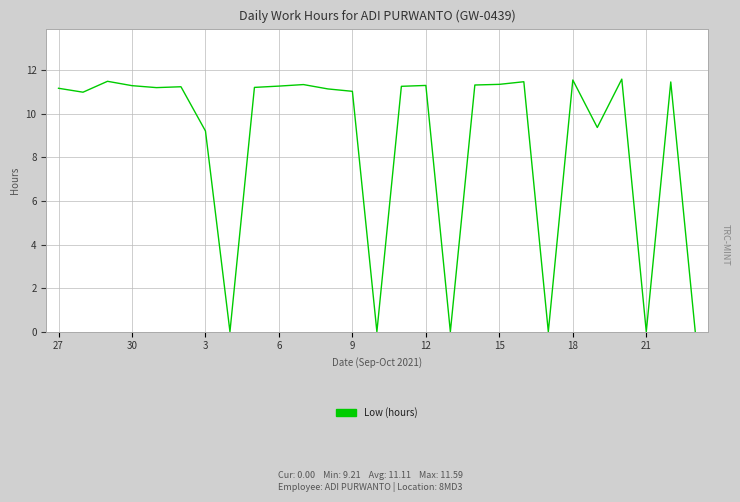

How many lines are shown in the chart?

1